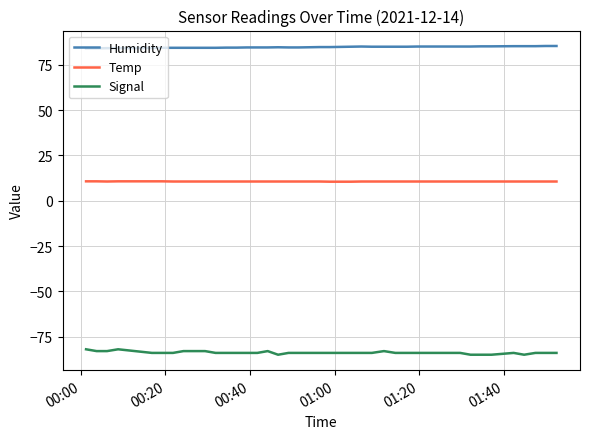

Which series has the largest total across all categories?

Humidity